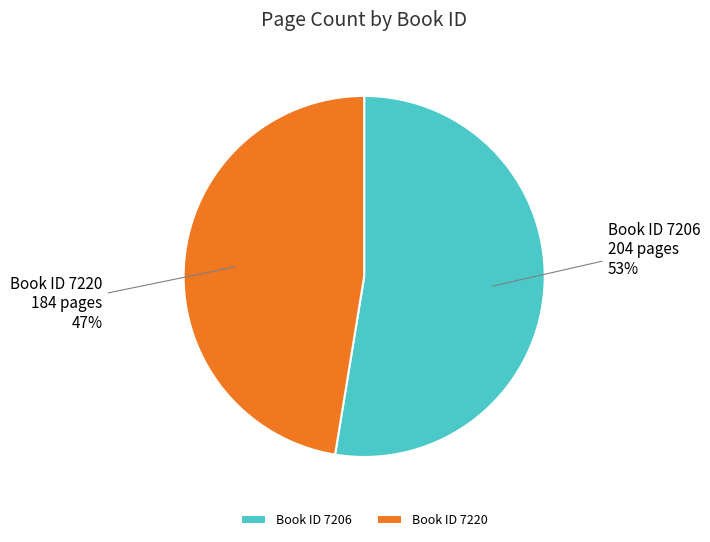

What is the largest slice in the pie chart?

Book ID 7206